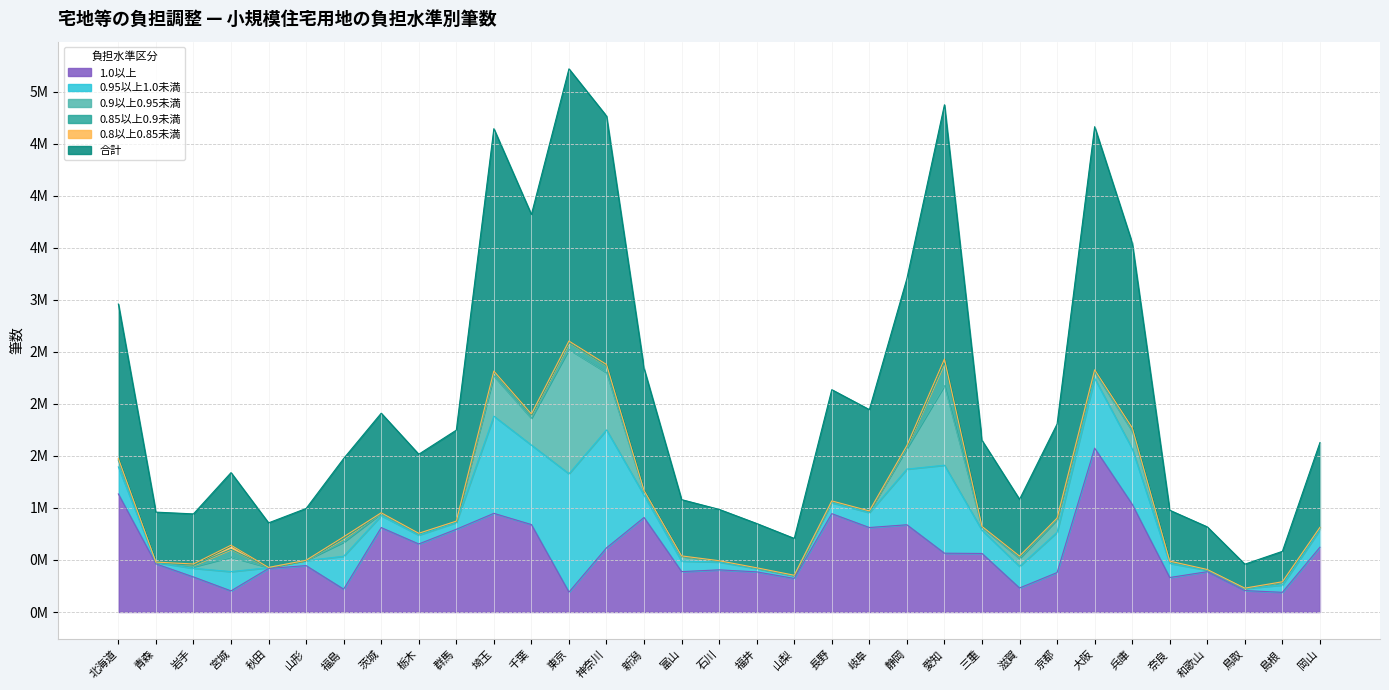

Does the chart display data point markers on the line(s)?

No